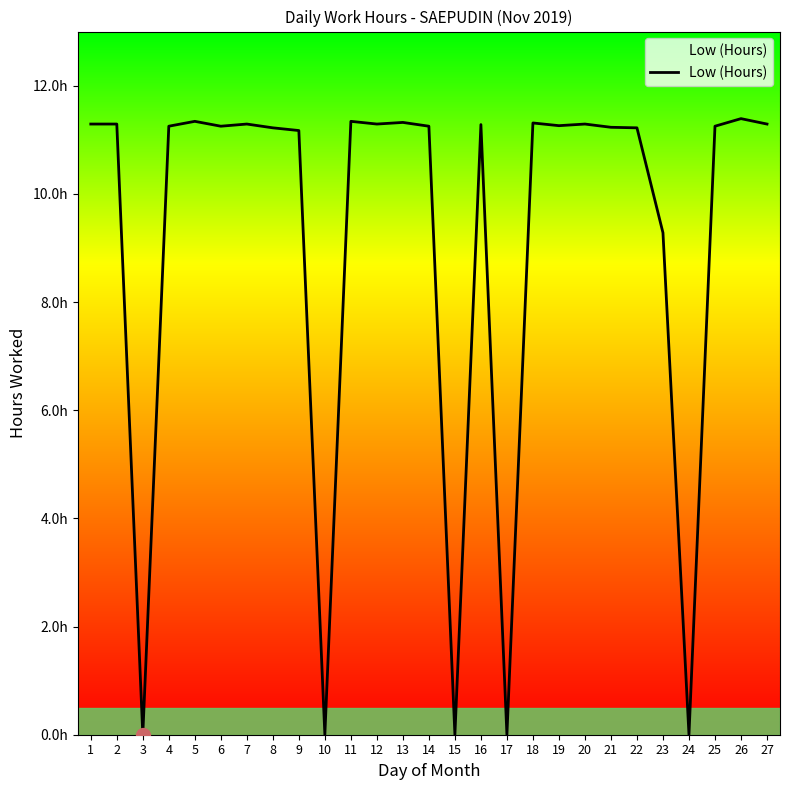

Does the chart display data point markers on the line(s)?

No